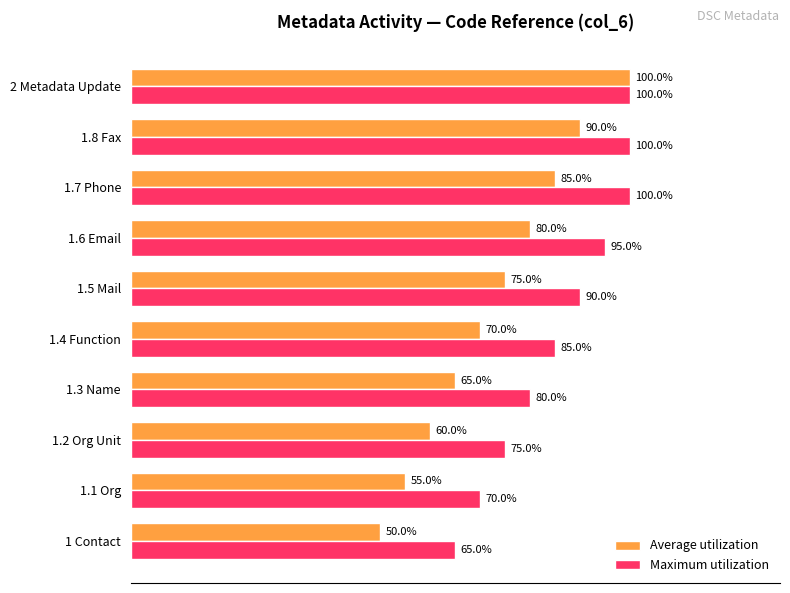

What are all the series names shown in the legend?

Average utilization, Maximum utilization